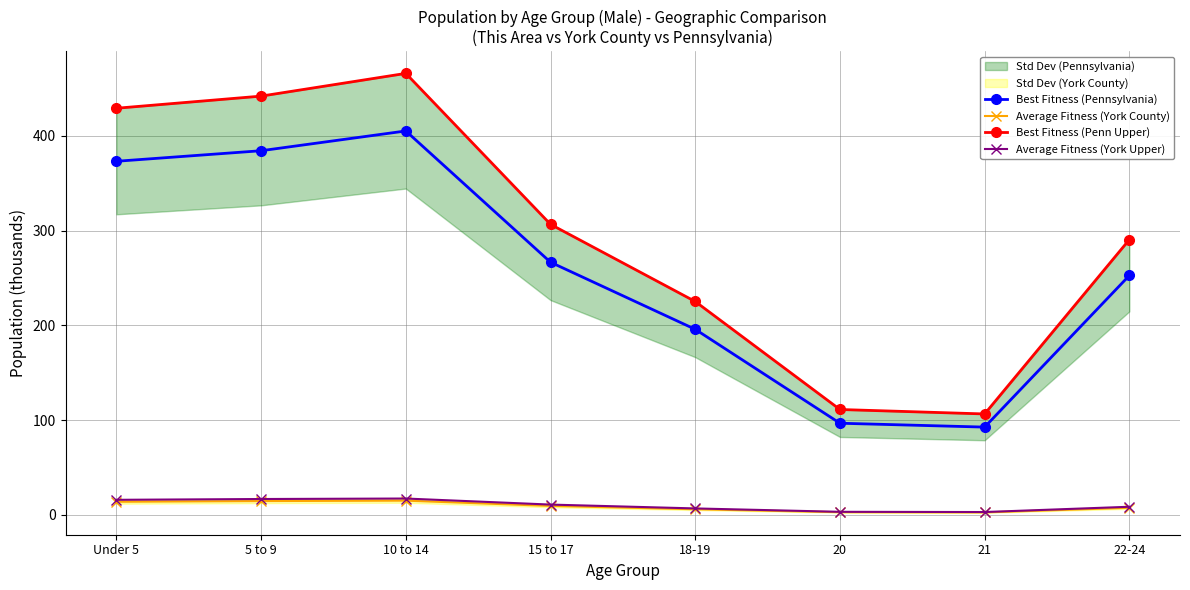

What is the value of the Average Fitness (York County) point at the 5th from the left?

5.8